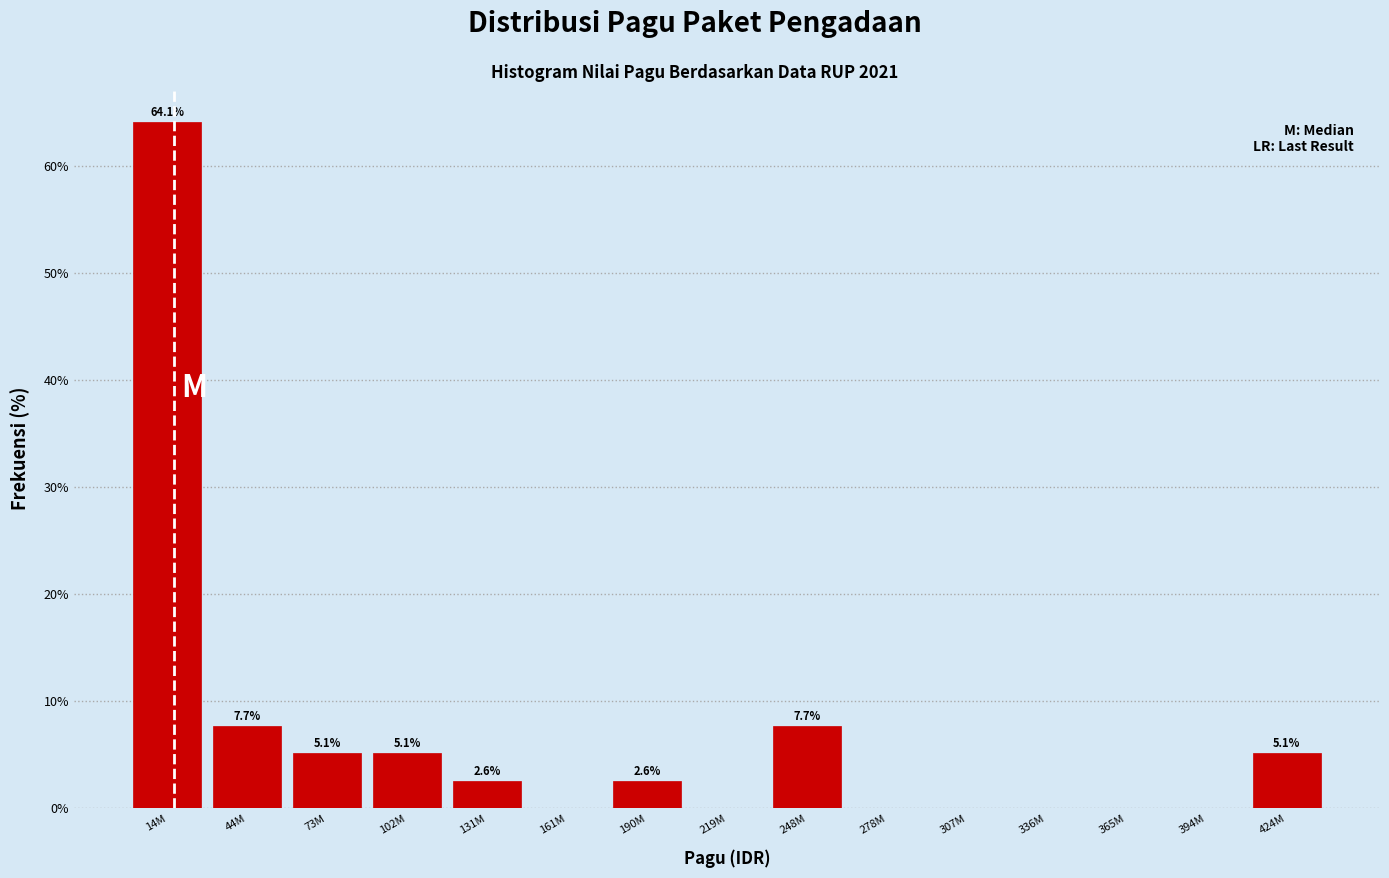

Reading left to right, list all the values displayed in this chart.

14M=64.1	44M=7.7	73M=5.1	102M=5.1	131M=2.6	161M=0.0	190M=2.6	219M=0.0	248M=7.7	278M=0.0	307M=0.0	336M=0.0	365M=0.0	394M=0.0	424M=5.1